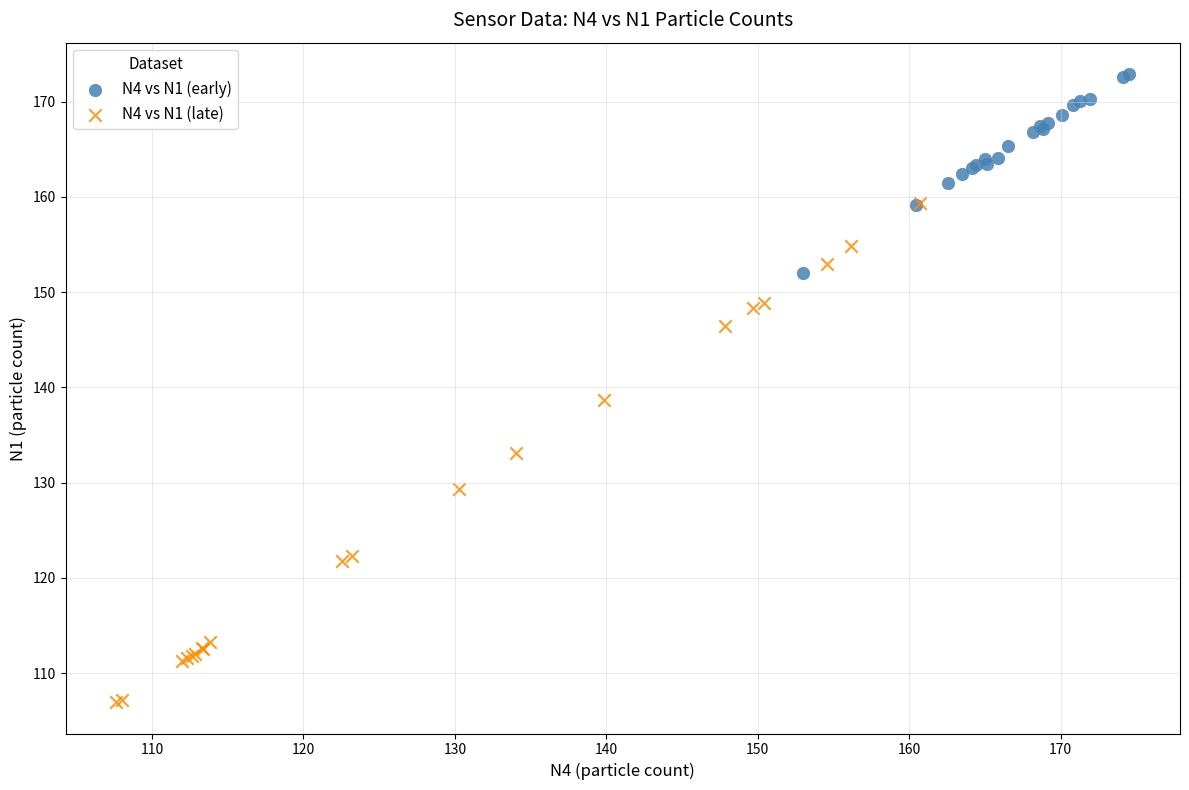

Which series reaches the maximum Y coordinate?

N4 vs N1 (early)